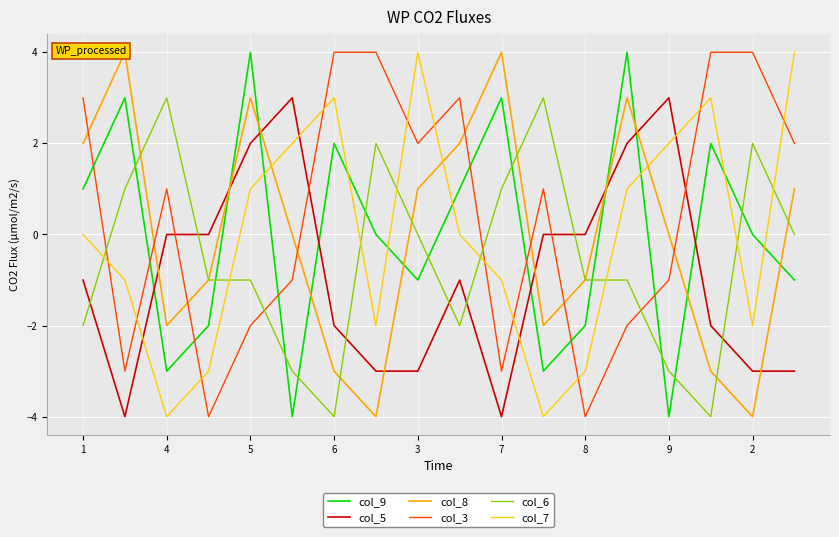

True or false: col_3 has a value of 0 at 9.

False